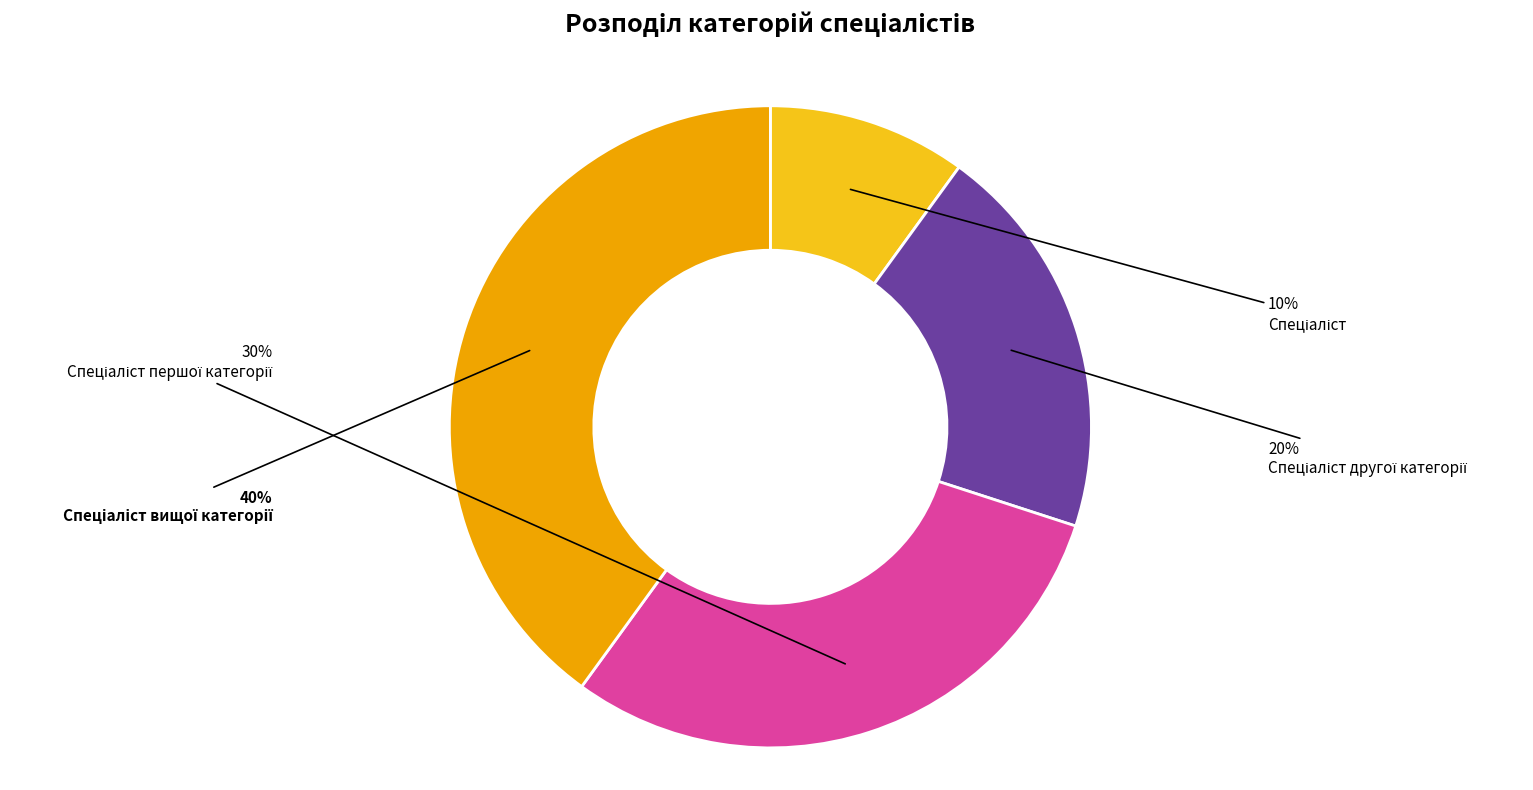

Is there a majority slice in this chart?

No